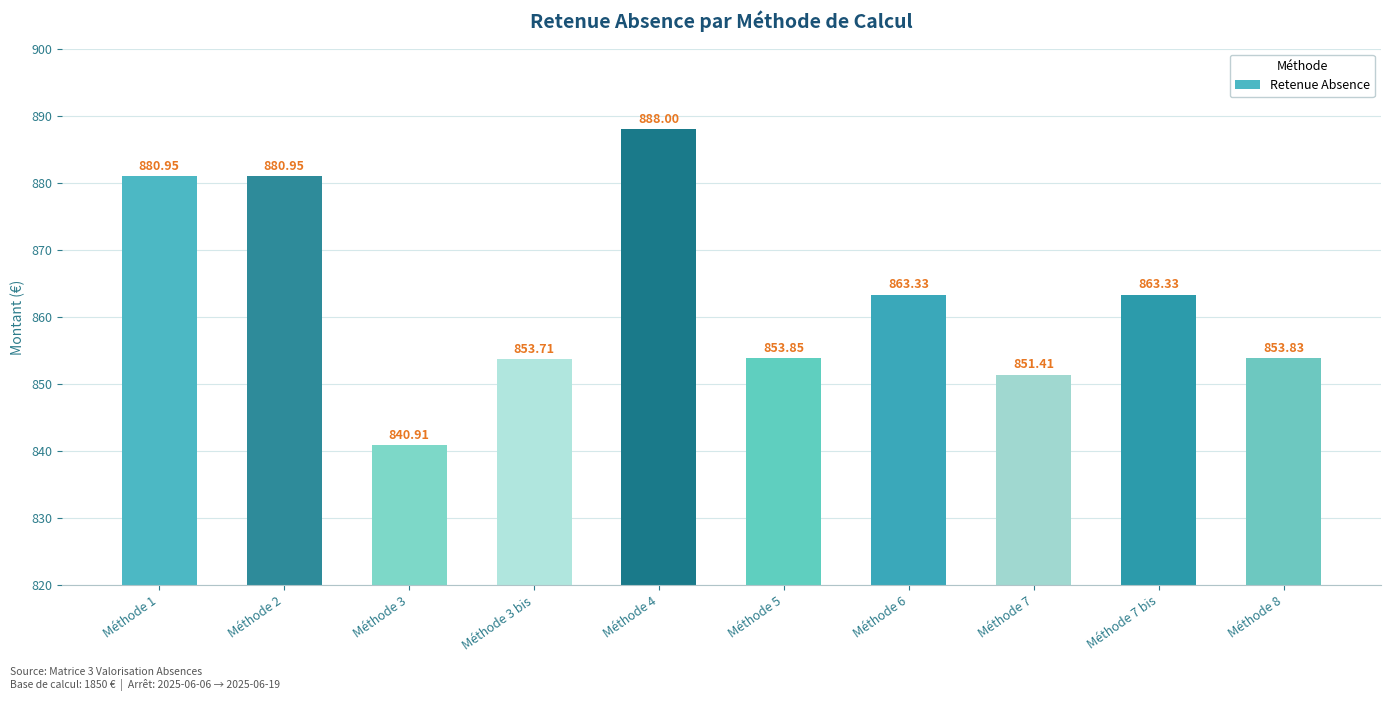

Approximately how many times larger is the value at Méthode 5 compared to Méthode 3 bis?

1.0